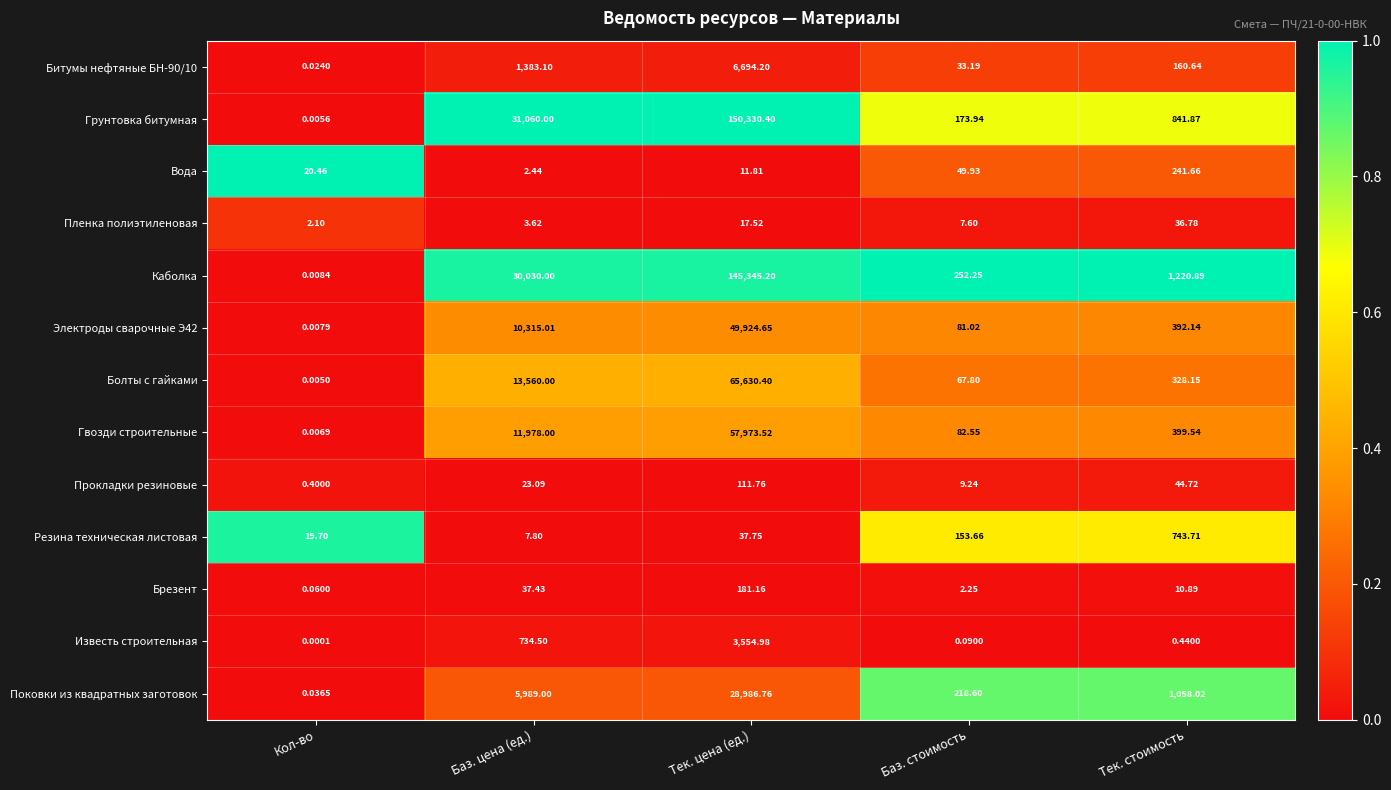

What is the difference between the highest and lowest values at Кол-во?

20.5